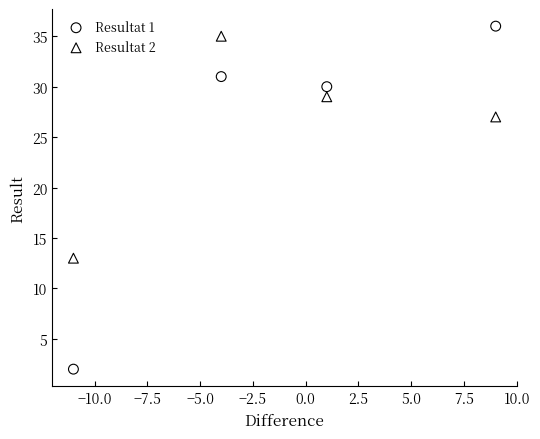

Which series reaches the maximum Y coordinate?

Resultat 1